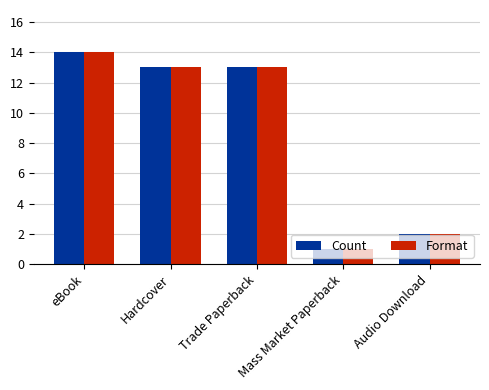

The value of Format at Trade Paperback is 13. True or false?

True